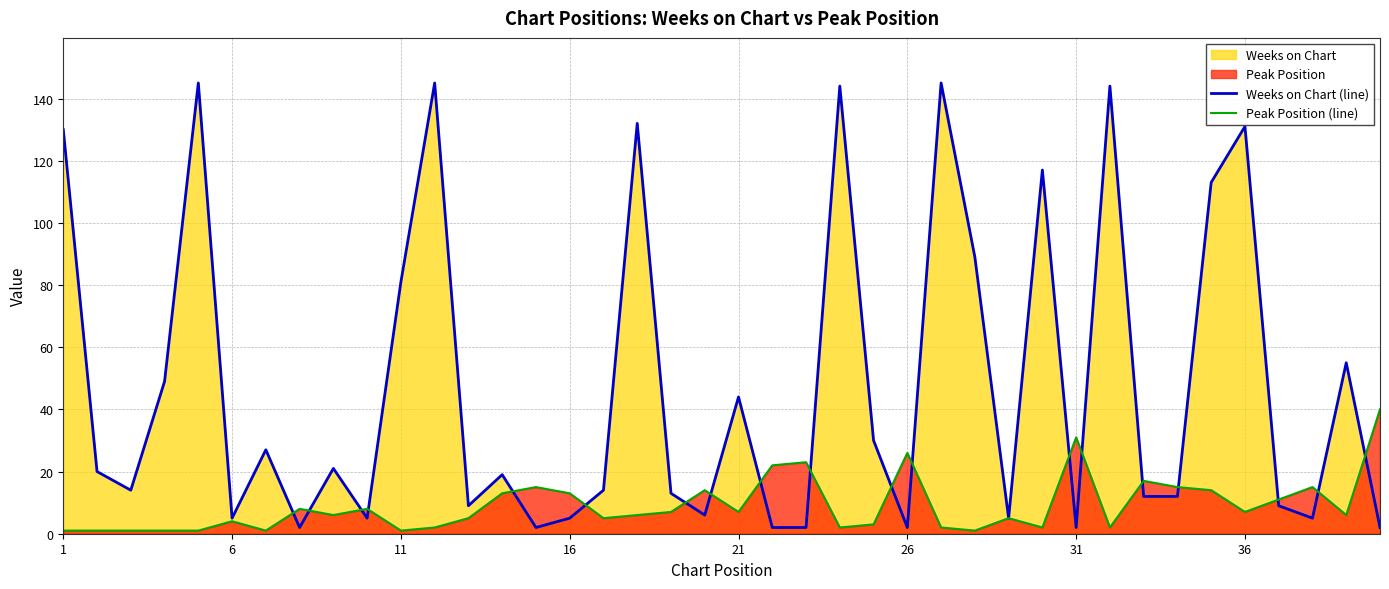

Which series has the largest range (max minus min)?

Weeks on Chart (line)